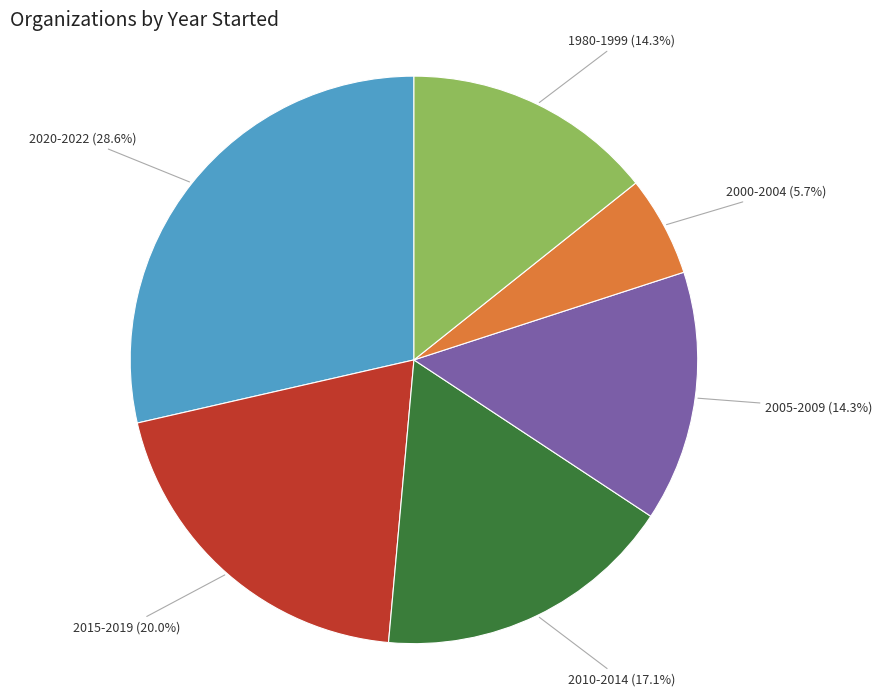

How much of the chart is everything except 2010-2014?

82.9%